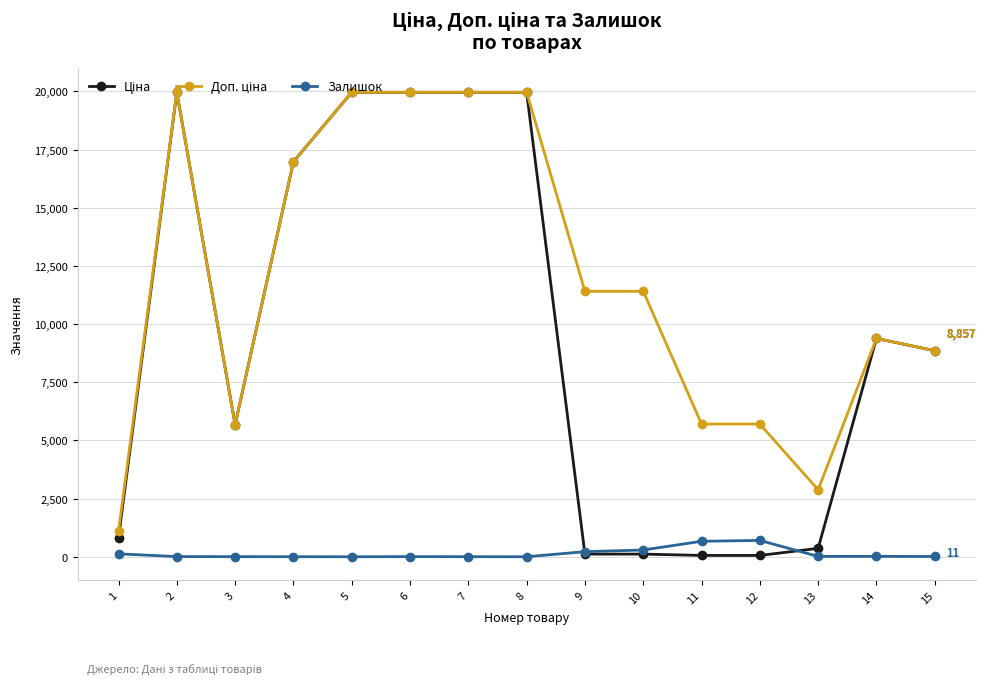

What is the maximum value shown in the chart?

19964.2